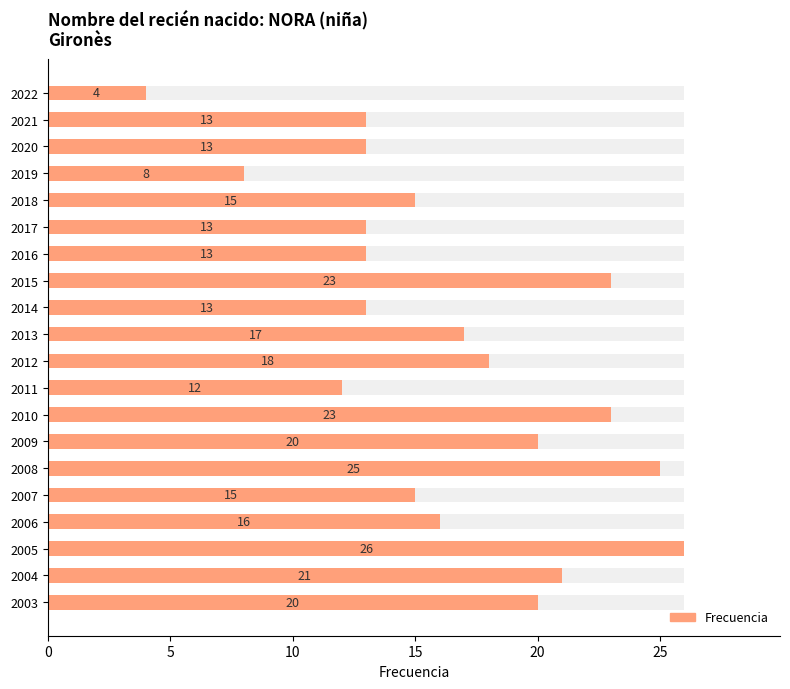

Reading left to right, list all the values displayed in this chart.

4	13	13	8	15	13	13	23	13	17	18	12	23	20	25	15	16	26	21	20